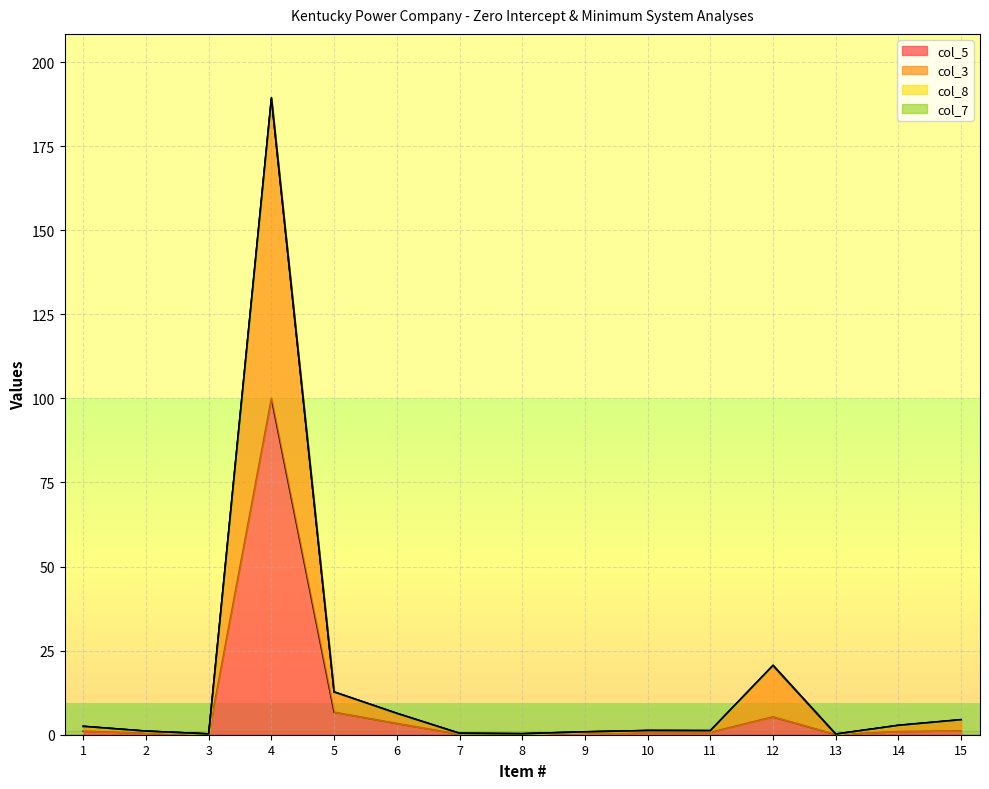

True or false: col_5 and col_3 cross at least once.

False